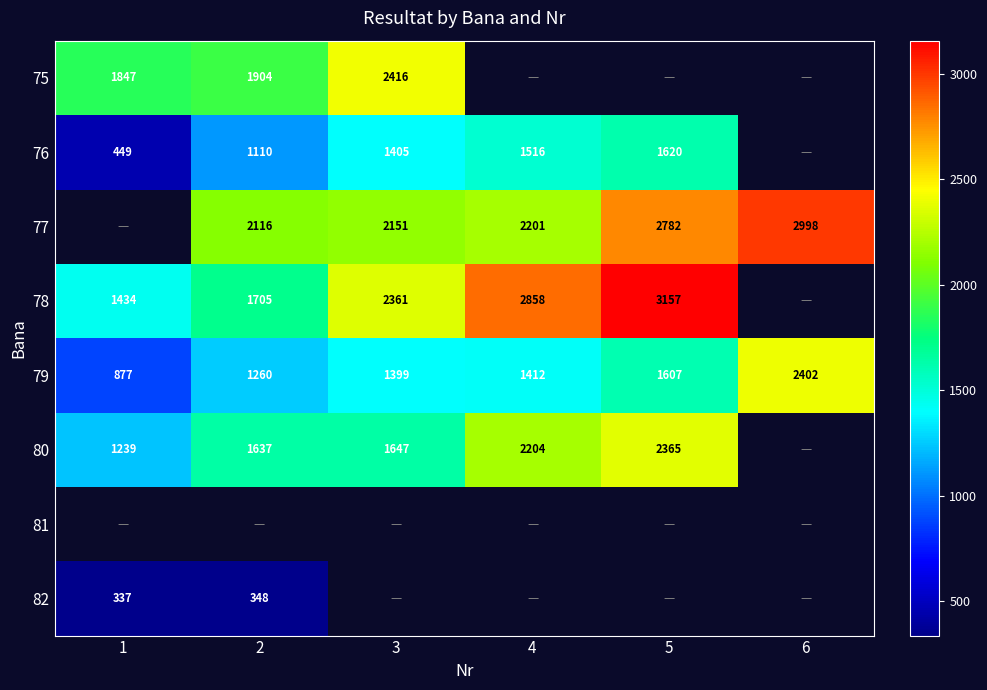

What is the difference between the 79 values at 2 and 1?

383